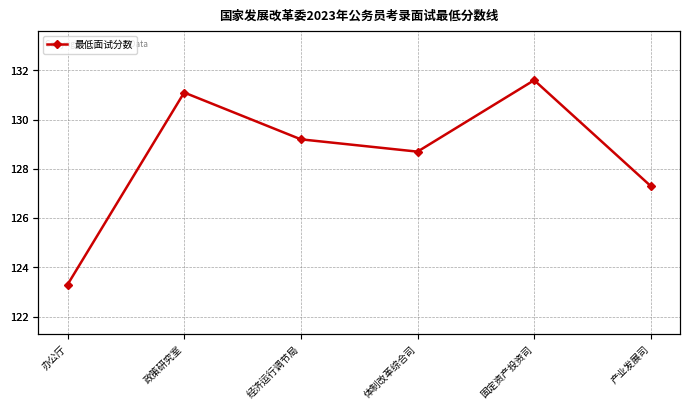

What is the sum of the values at 政策研究室 and 办公厅?

254.4